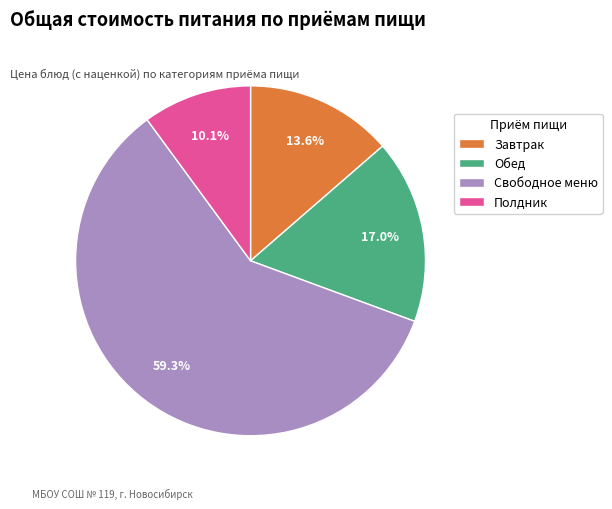

Between Свободное меню and Обед, which is larger?

Свободное меню